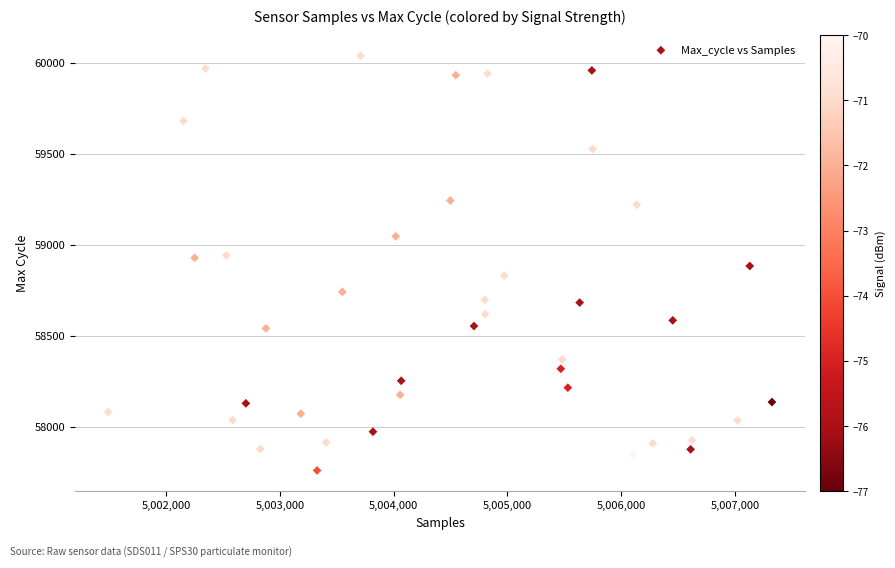

What is the range of X values (max minus min)?

5834